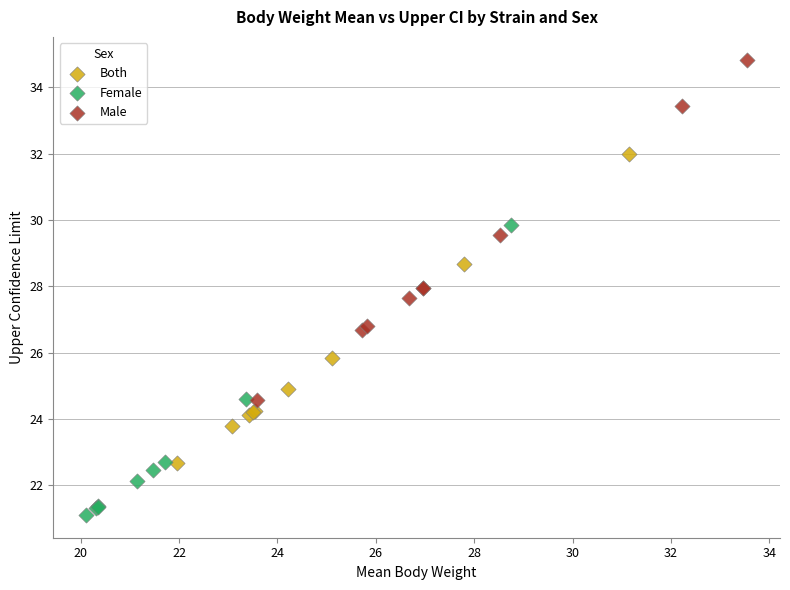

What are all the series names shown in the legend?

Both, Female, Male